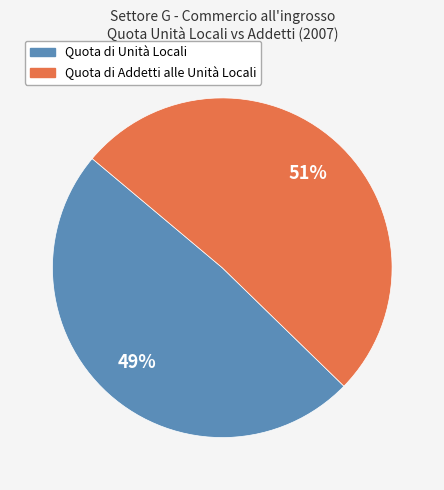

To the nearest percent, what is the difference between the largest and smallest slice percentages?

2%